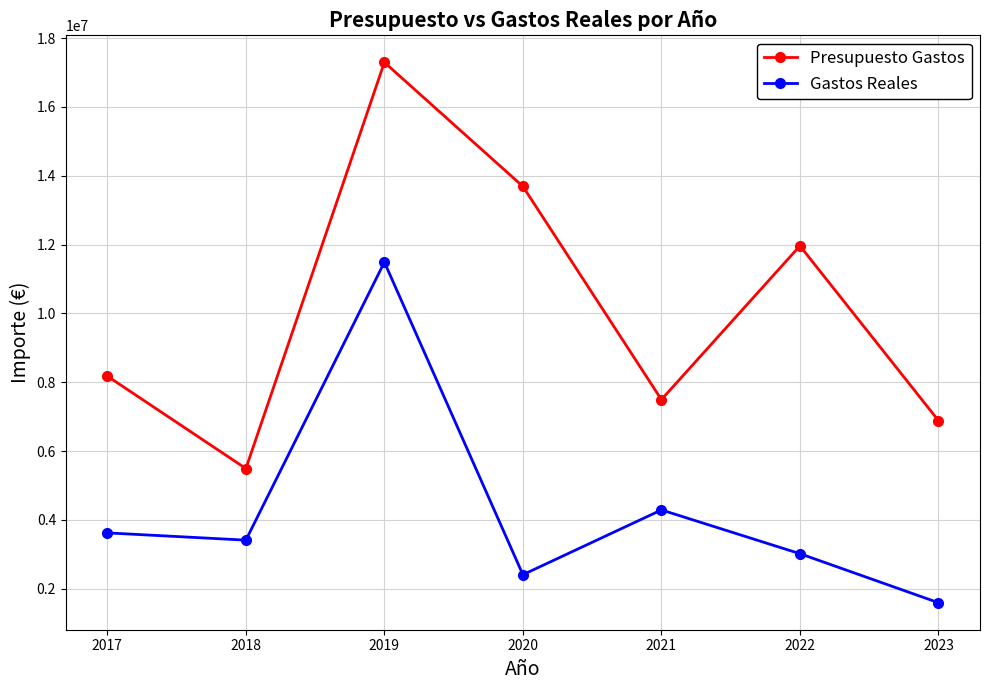

Count the number of data series in this chart.

2